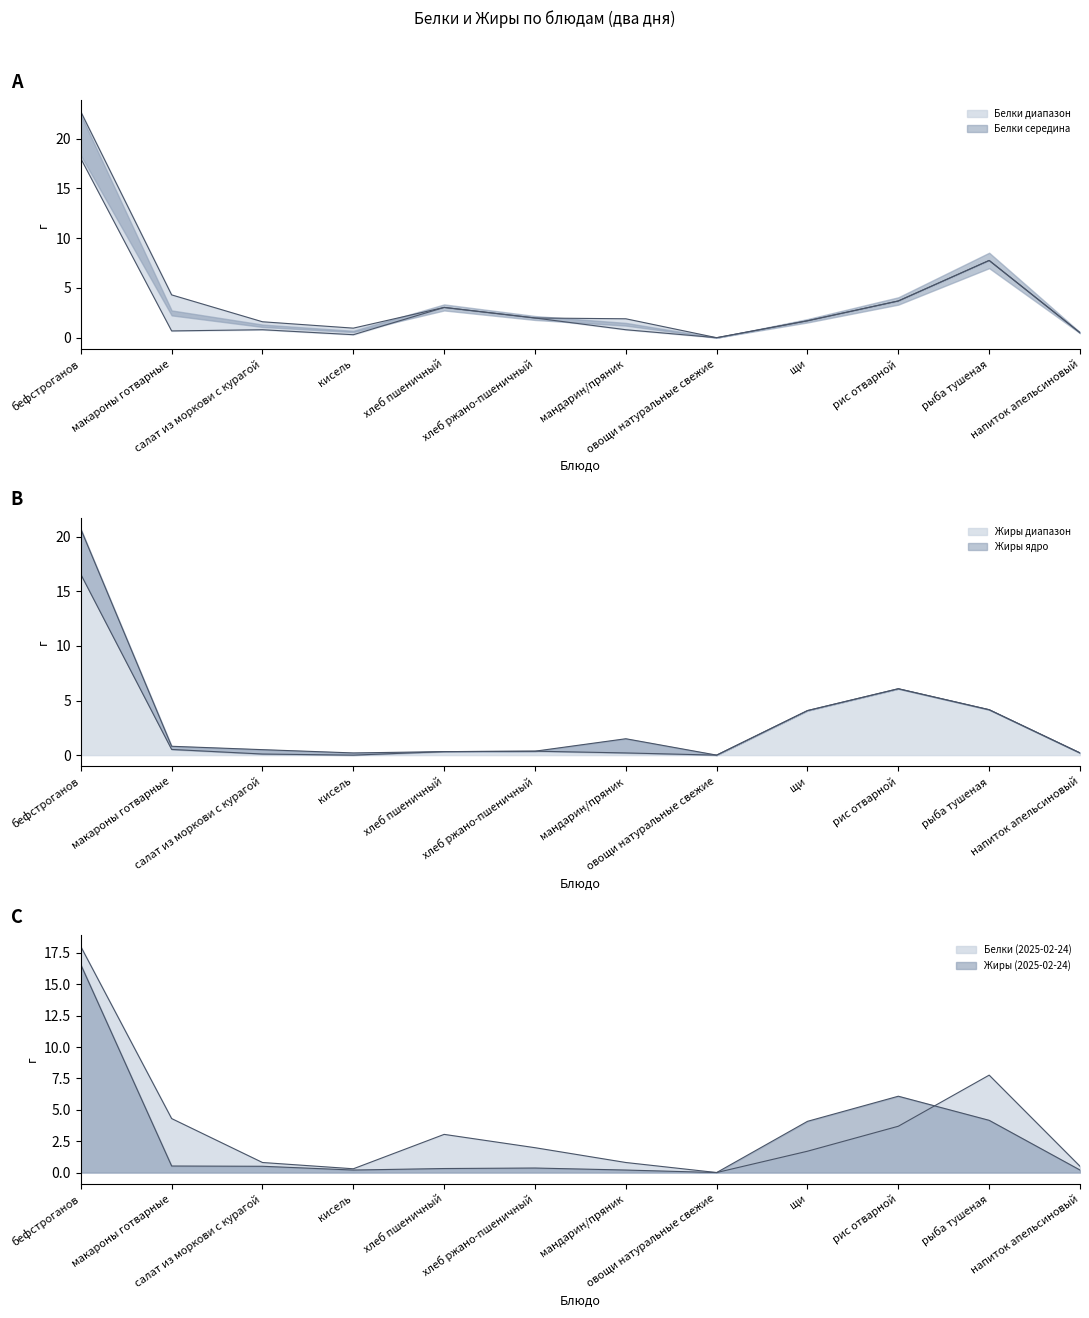

Does the chart have visible grid lines?

No